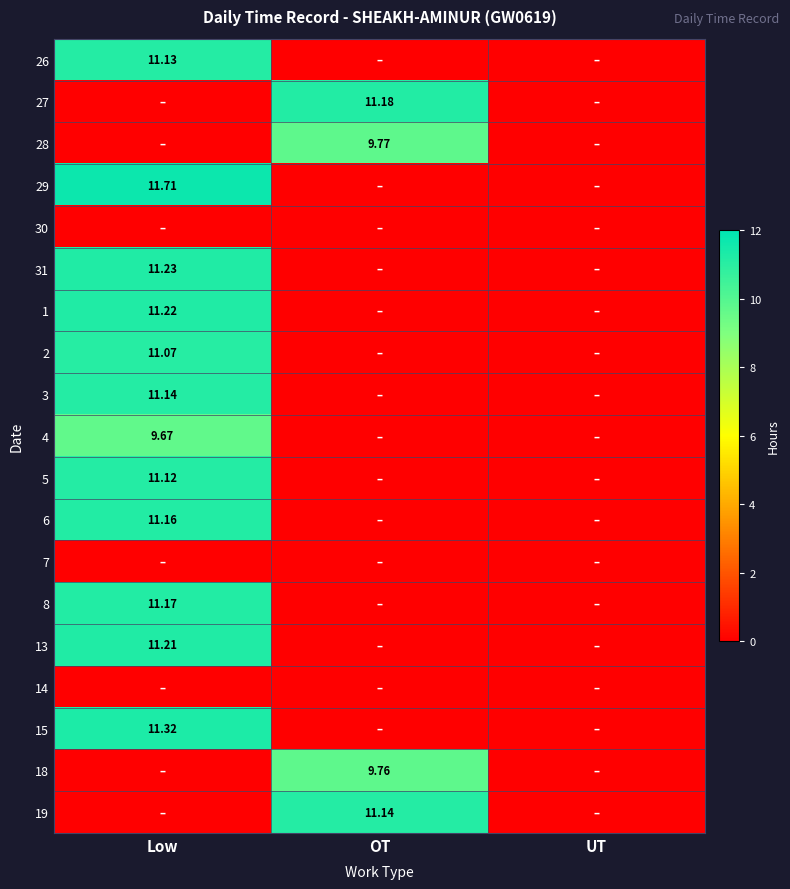

What is the spread (max minus min) of values at Low?

11.7